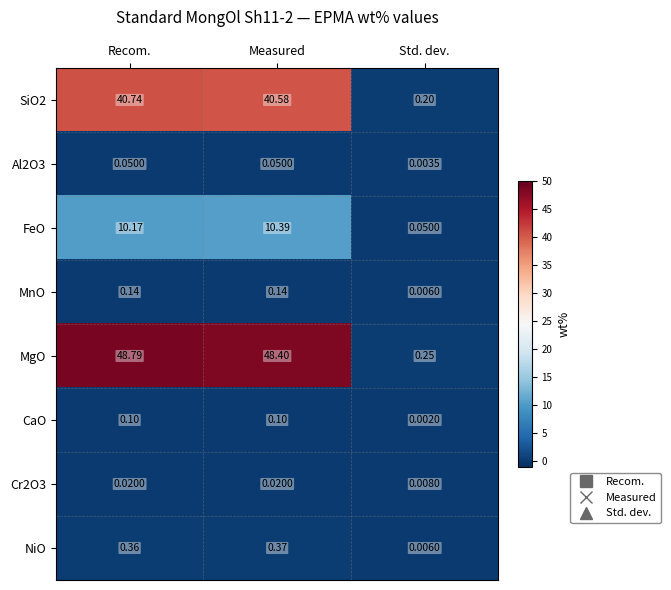

Which series has the largest total across all categories?

MgO